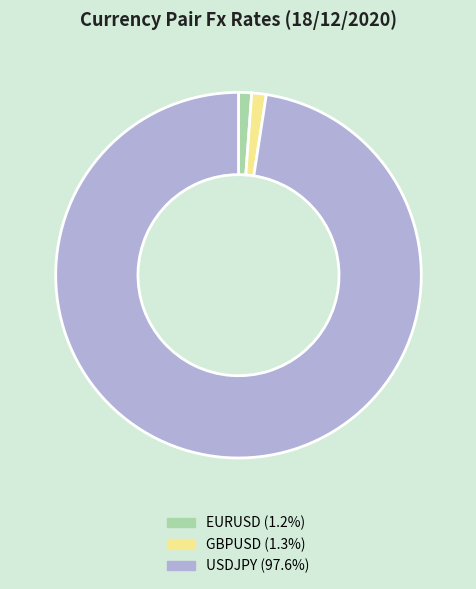

Which category has the biggest portion of the pie?

USDJPY